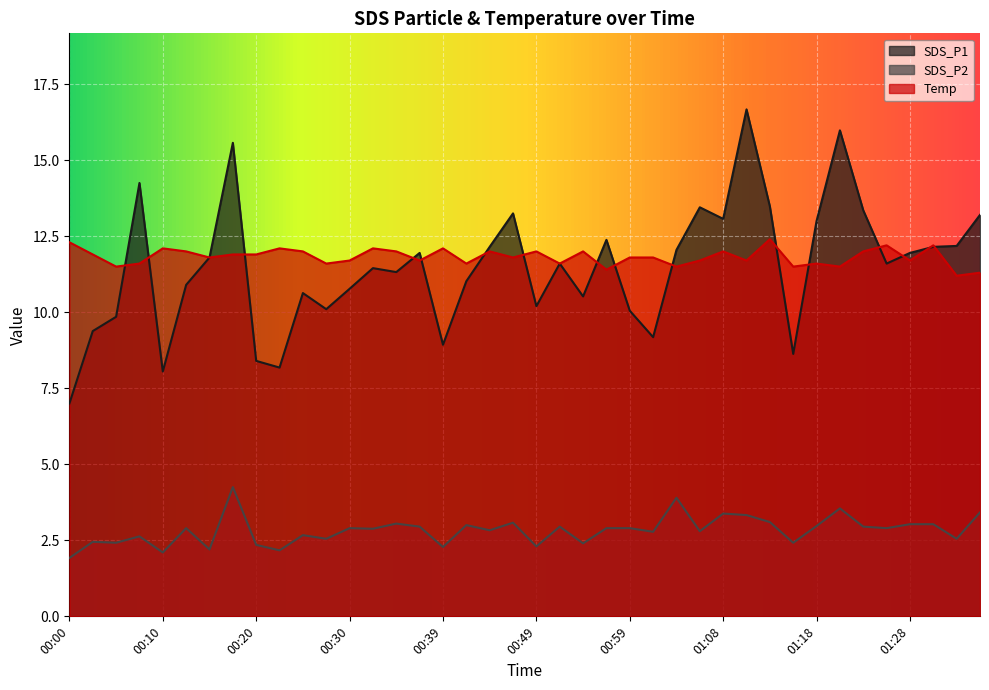

At which label does SDS_P2 reach its peak?

00:17